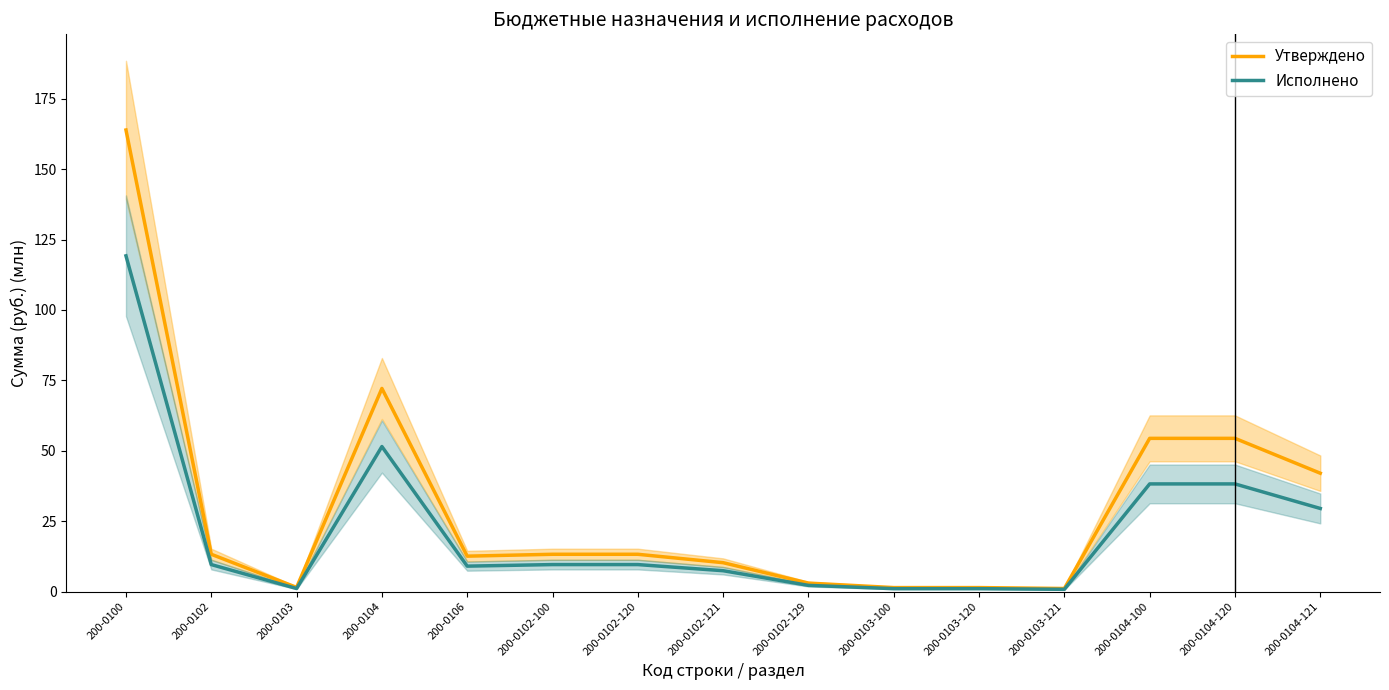

Does the chart have visible grid lines?

No